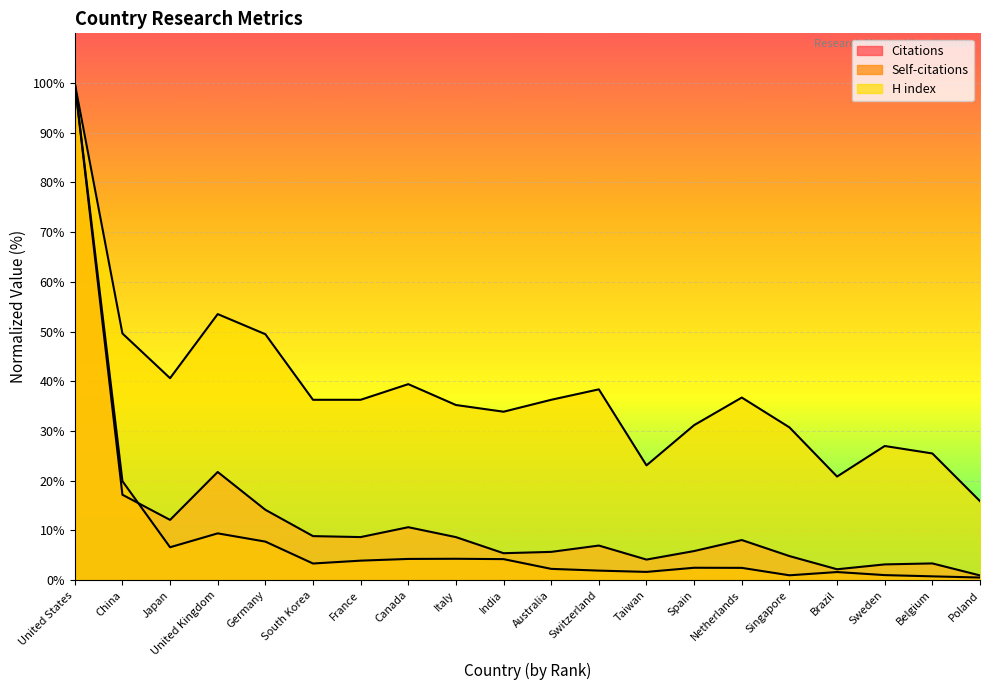

What is the sum of all Citations values?

252.7